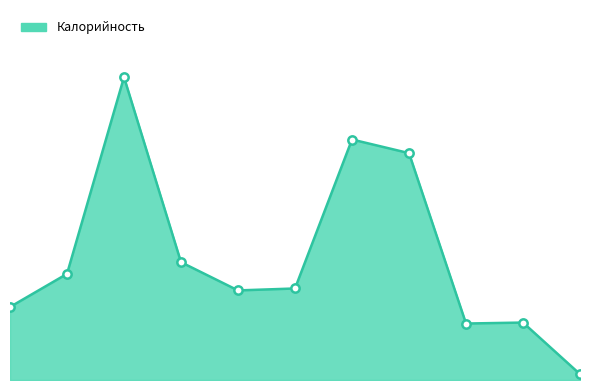

What is the label of the 8th point from the left?

ГОЛУБЦЫ ЛЕНИВЫЕ